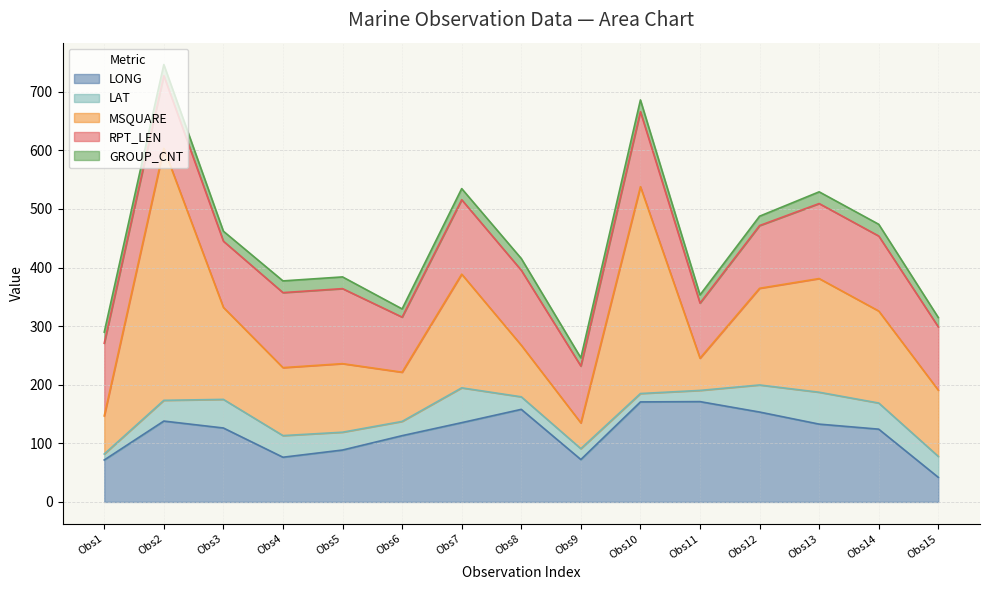

True or false: GROUP_CNT and LONG cross at least once.

False